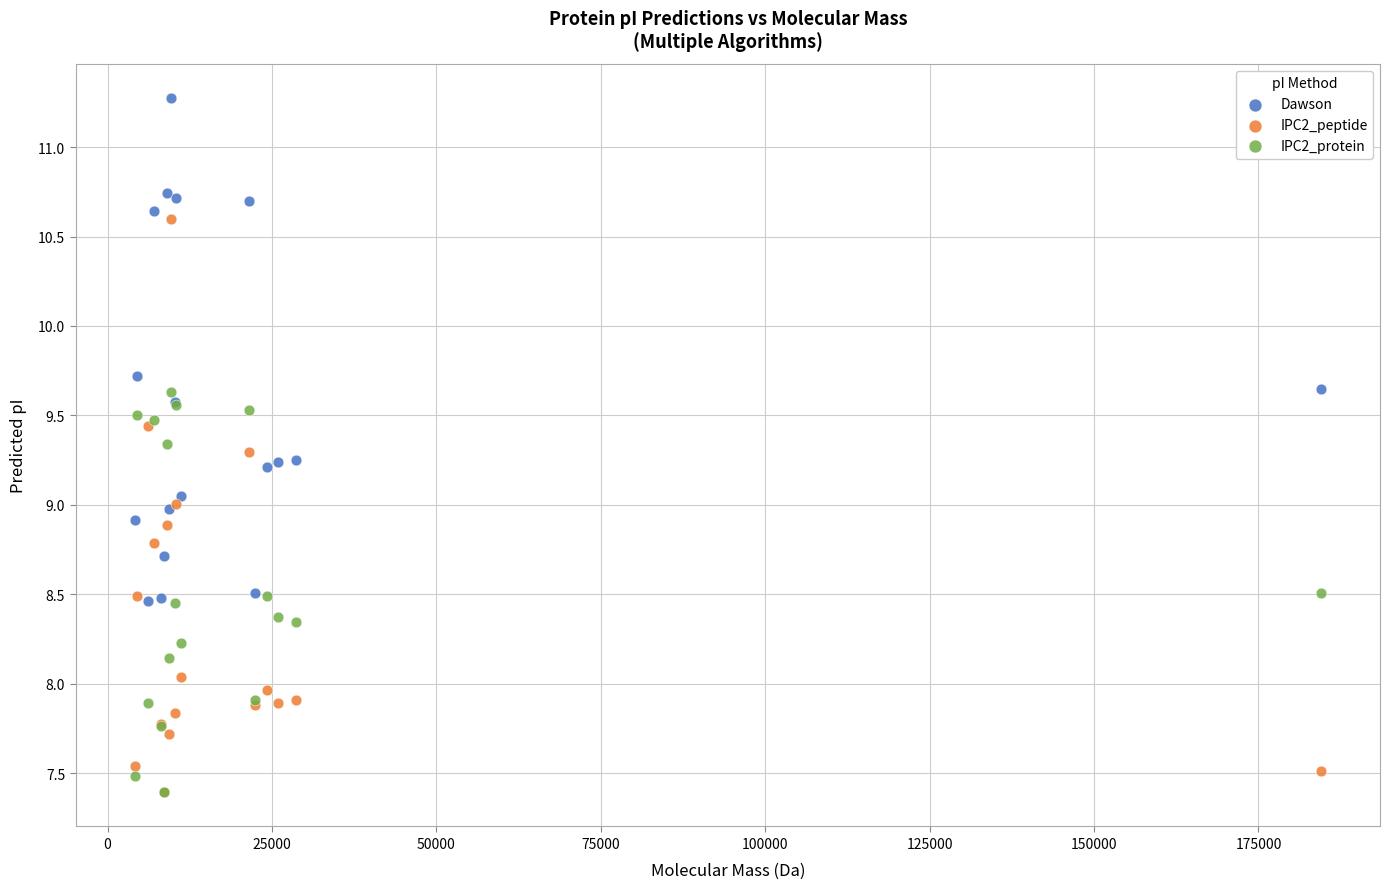

What are all the series names shown in the legend?

Dawson, IPC2_peptide, IPC2_protein